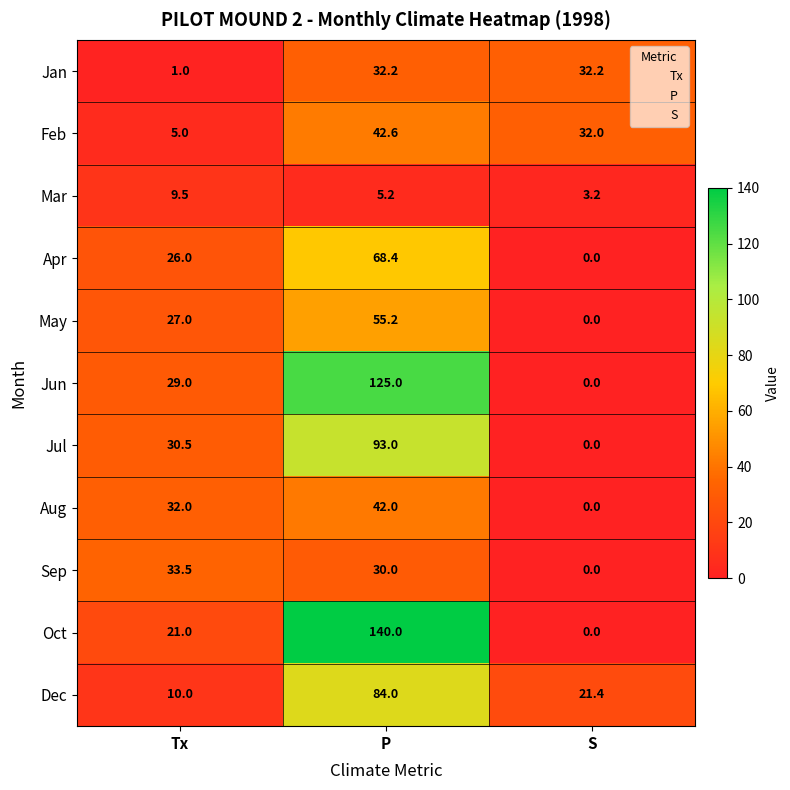

What is the average value of the Sep series?

21.2